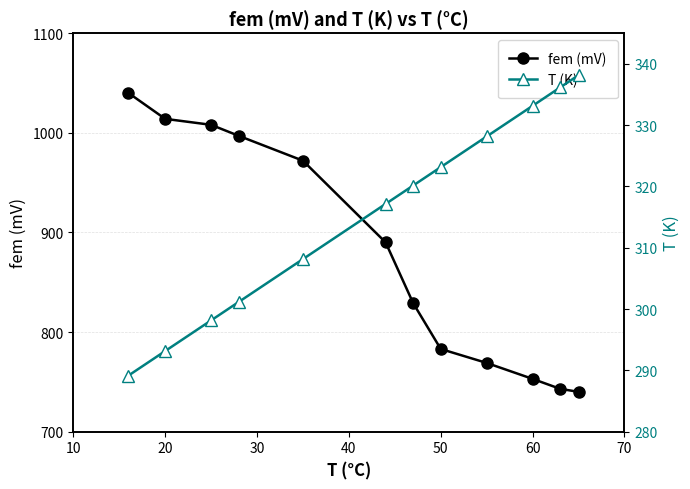

True or false: T (K) and fem (mV) cross at least once.

False